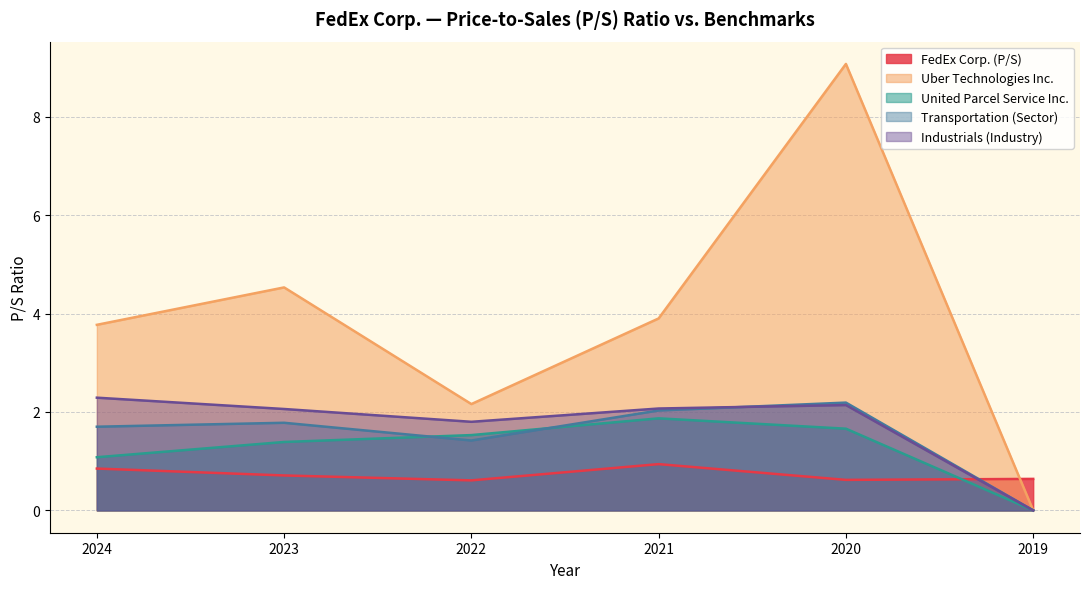

At which category does FedEx Corp. (P/S) reach its first local valley?

2022